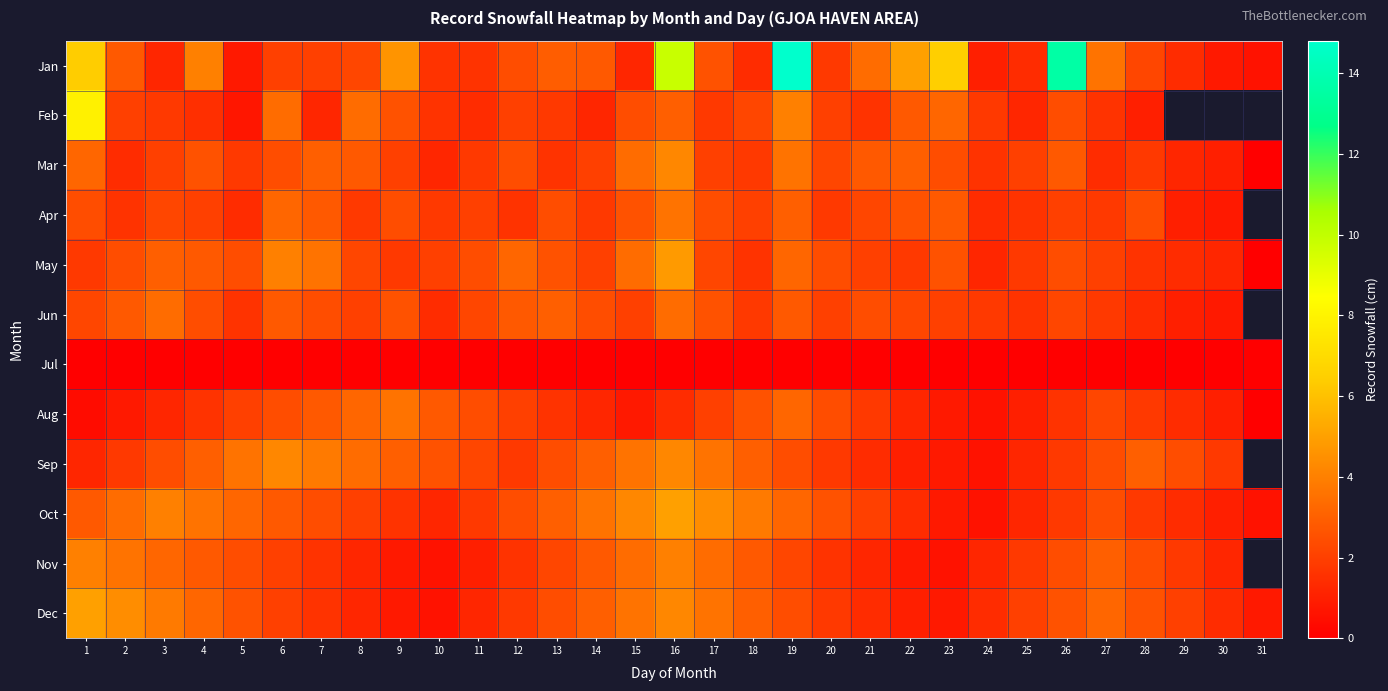

Which series has the largest total across all categories?

Jan